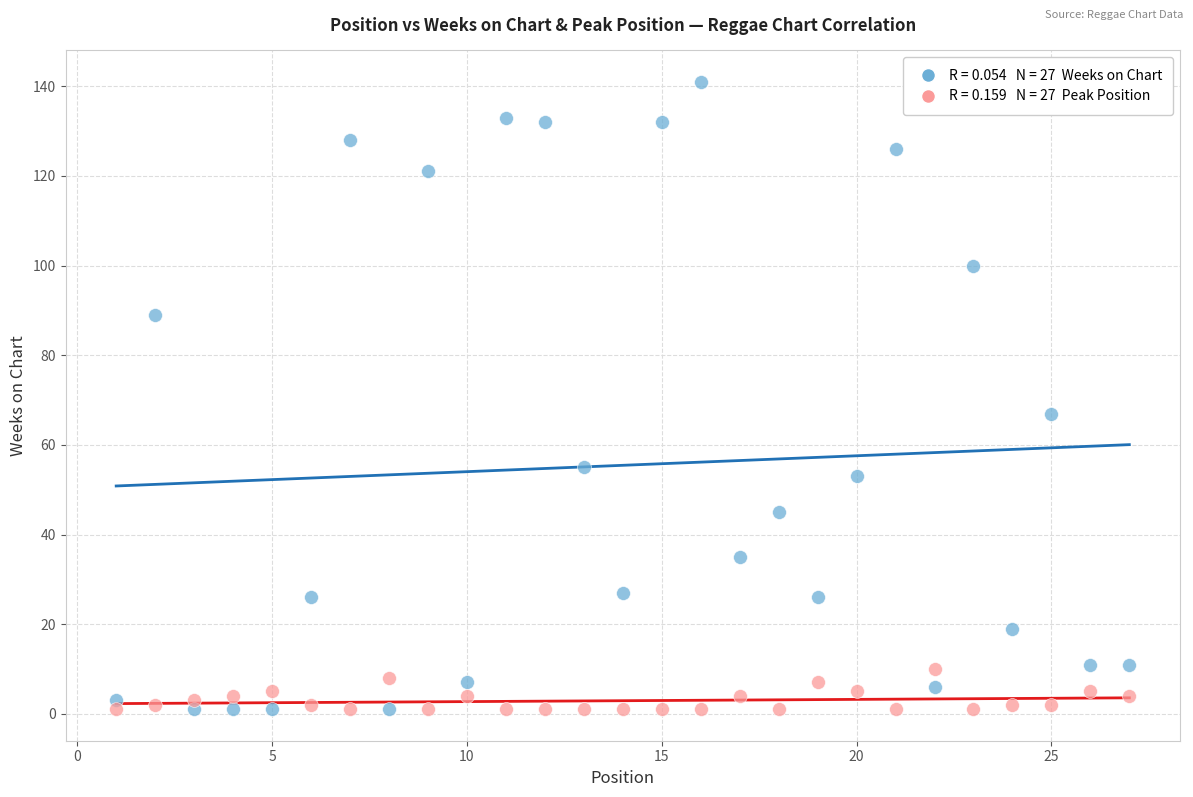

Across all series, what Y value is closest to 71?

67